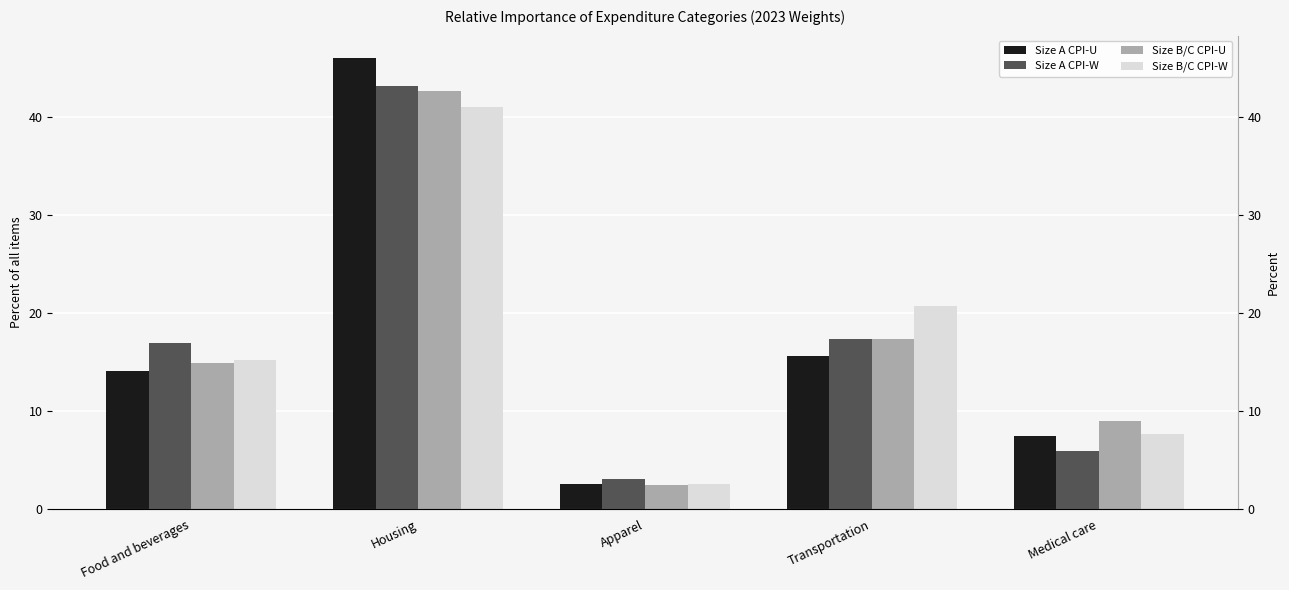

What position from the left is Transportation?

4